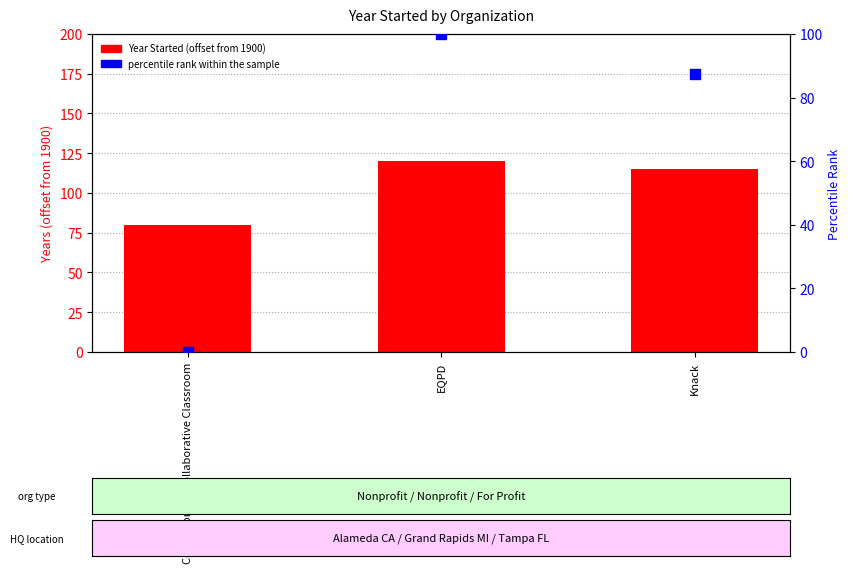

Which series has the largest Y range (max minus min)?

percentile rank within the sample